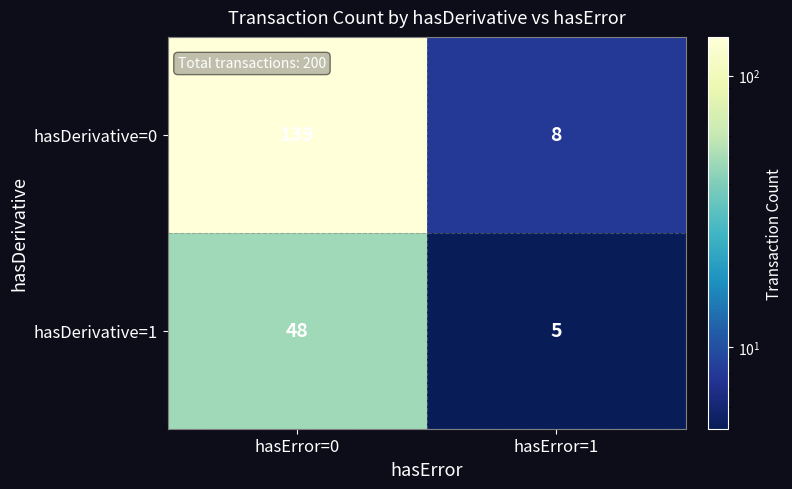

Reading right to left, list all the values displayed in this chart.

hasDerivative=0: 8	139
hasDerivative=1: 5	48